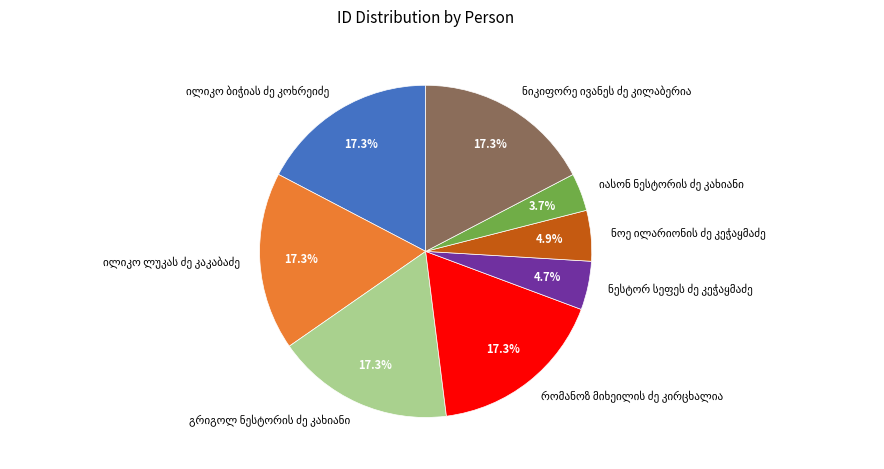

Is there a majority slice in this chart?

No